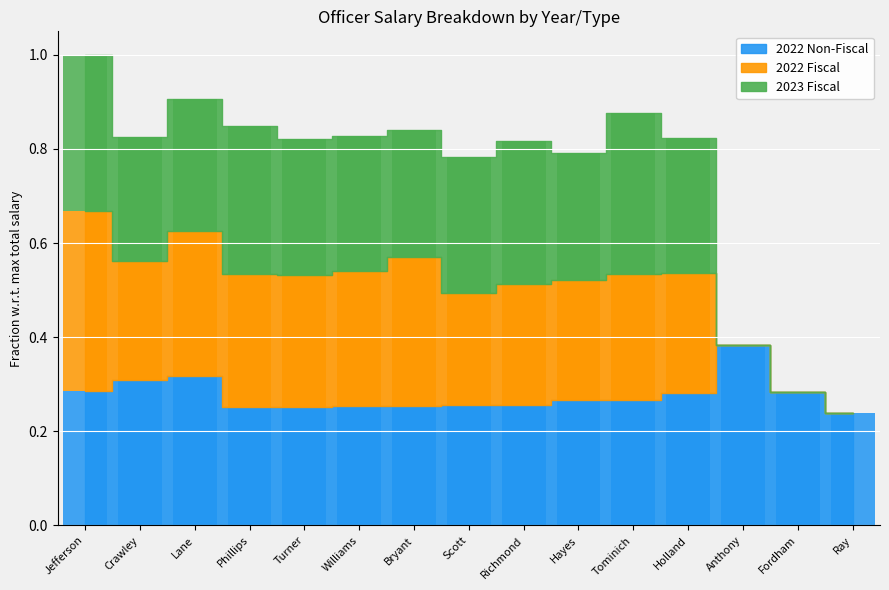

At Fordham, list the series in order from largest to smallest.

2022 Non-Fiscal, 2022 Fiscal, 2023 Fiscal